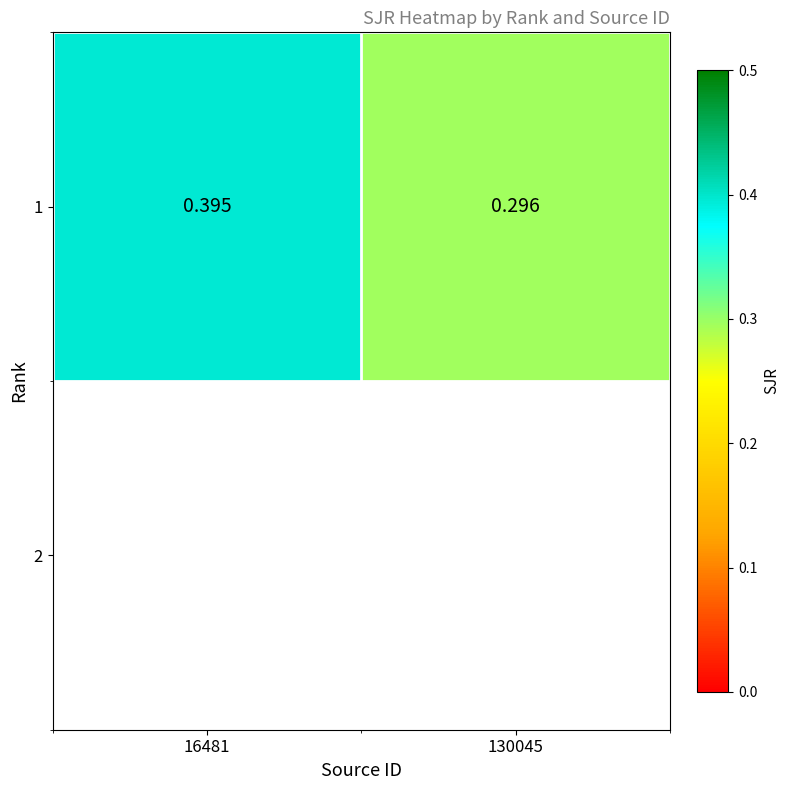

True or false: the data shows 0.7 at 16481.

False